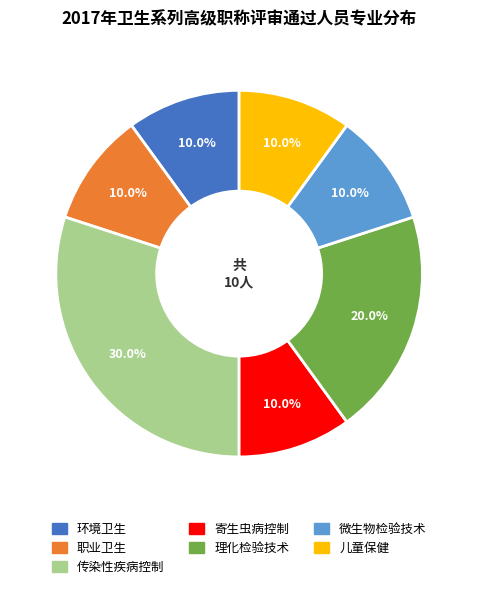

What is the ratio of the value at 儿童保健 to the value at 传染性疾病控制?

0.3